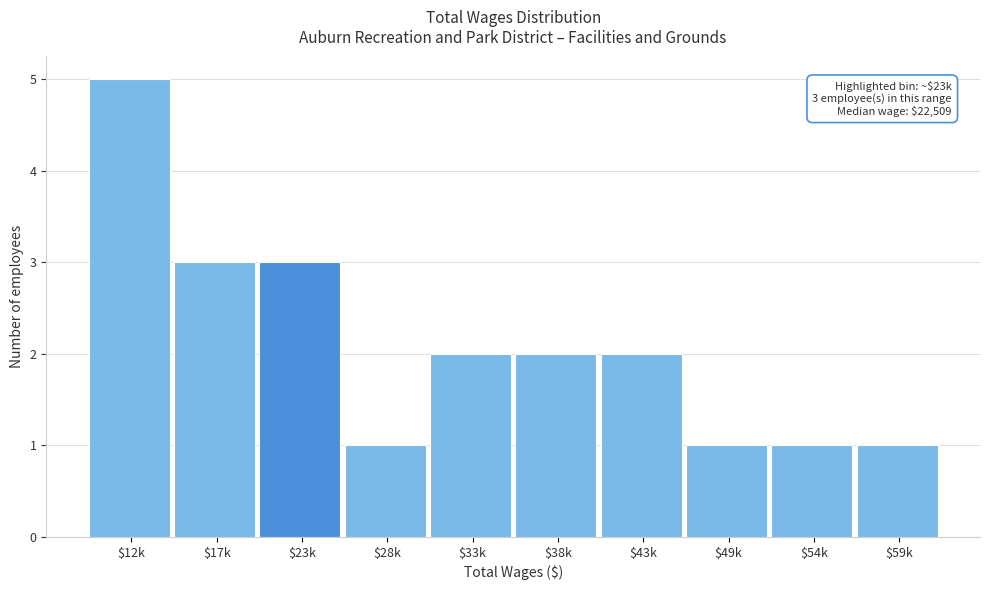

Reading left to right, what are all the values shown in this chart?

5	3	3	1	2	2	2	1	1	1